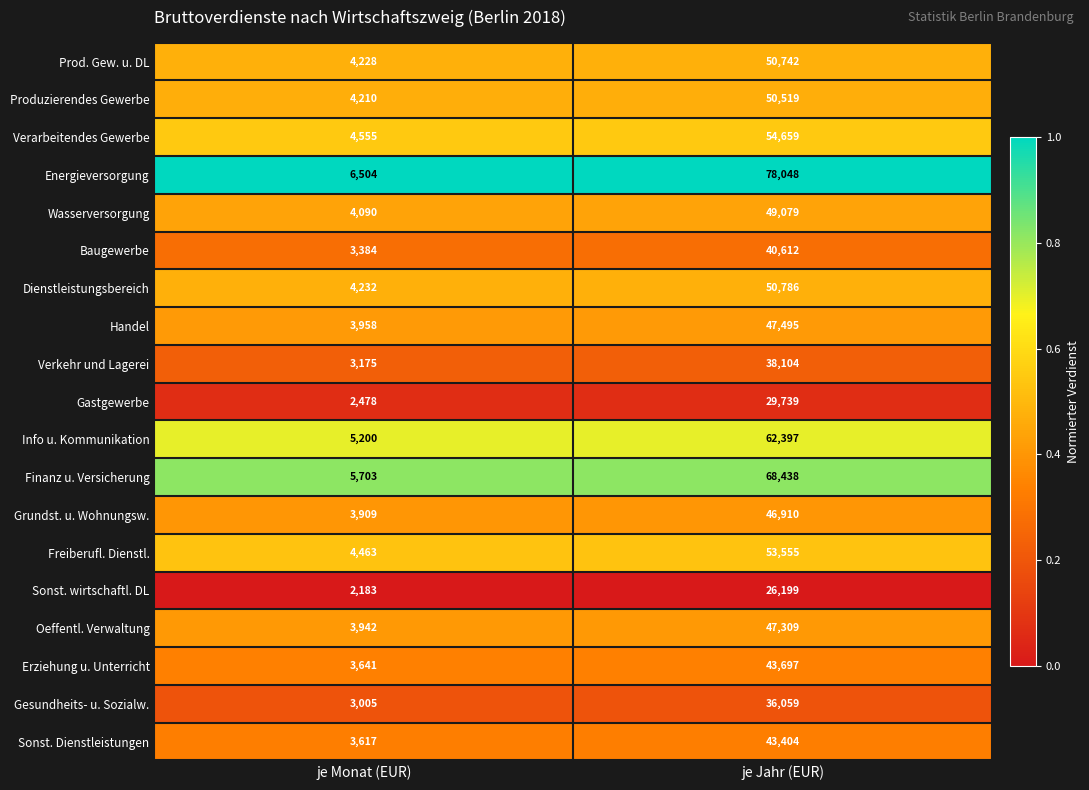

What is the sum of all Sonst. Dienstleistungen values?

47021